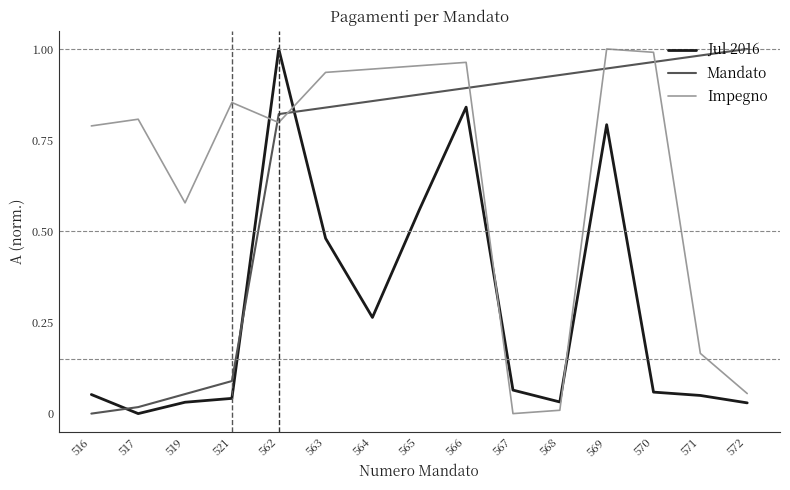

Where is Impegno nearest to the value 0?

567